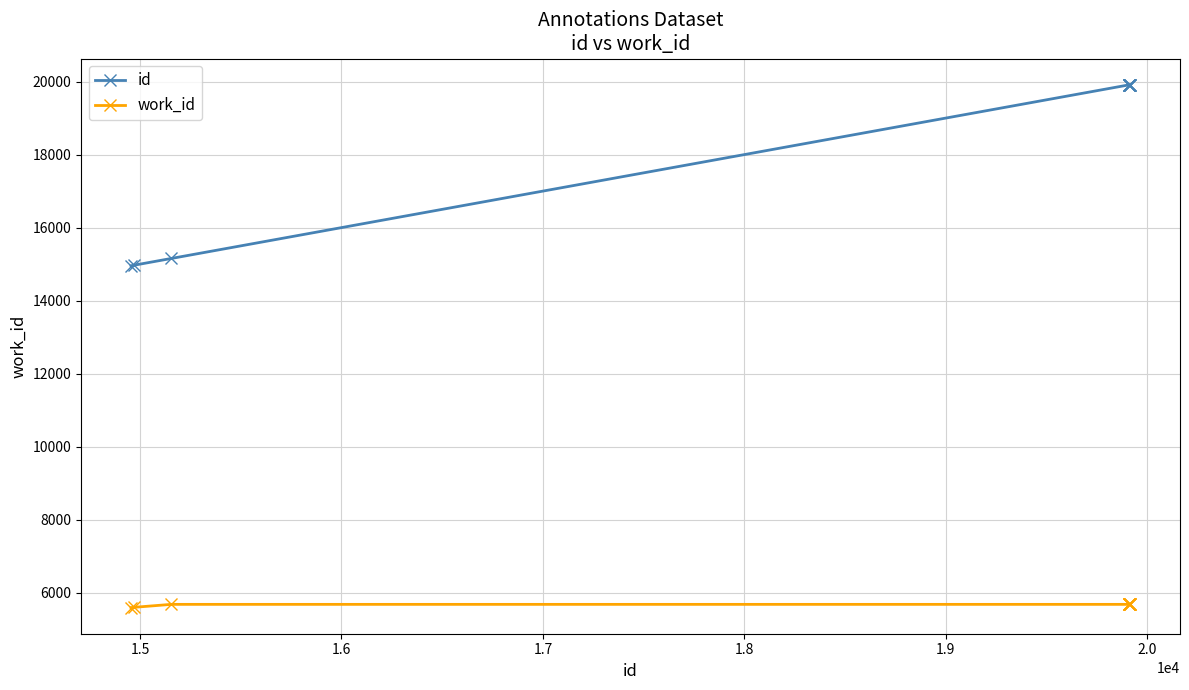

Count the number of data series in this chart.

2